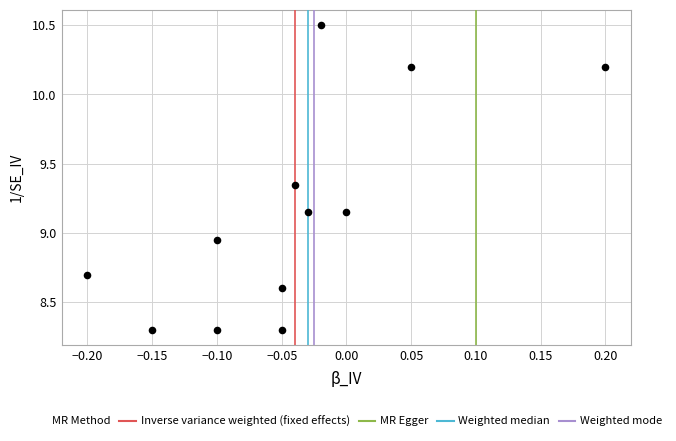

What is the range of Y values (max minus min)?

2.2